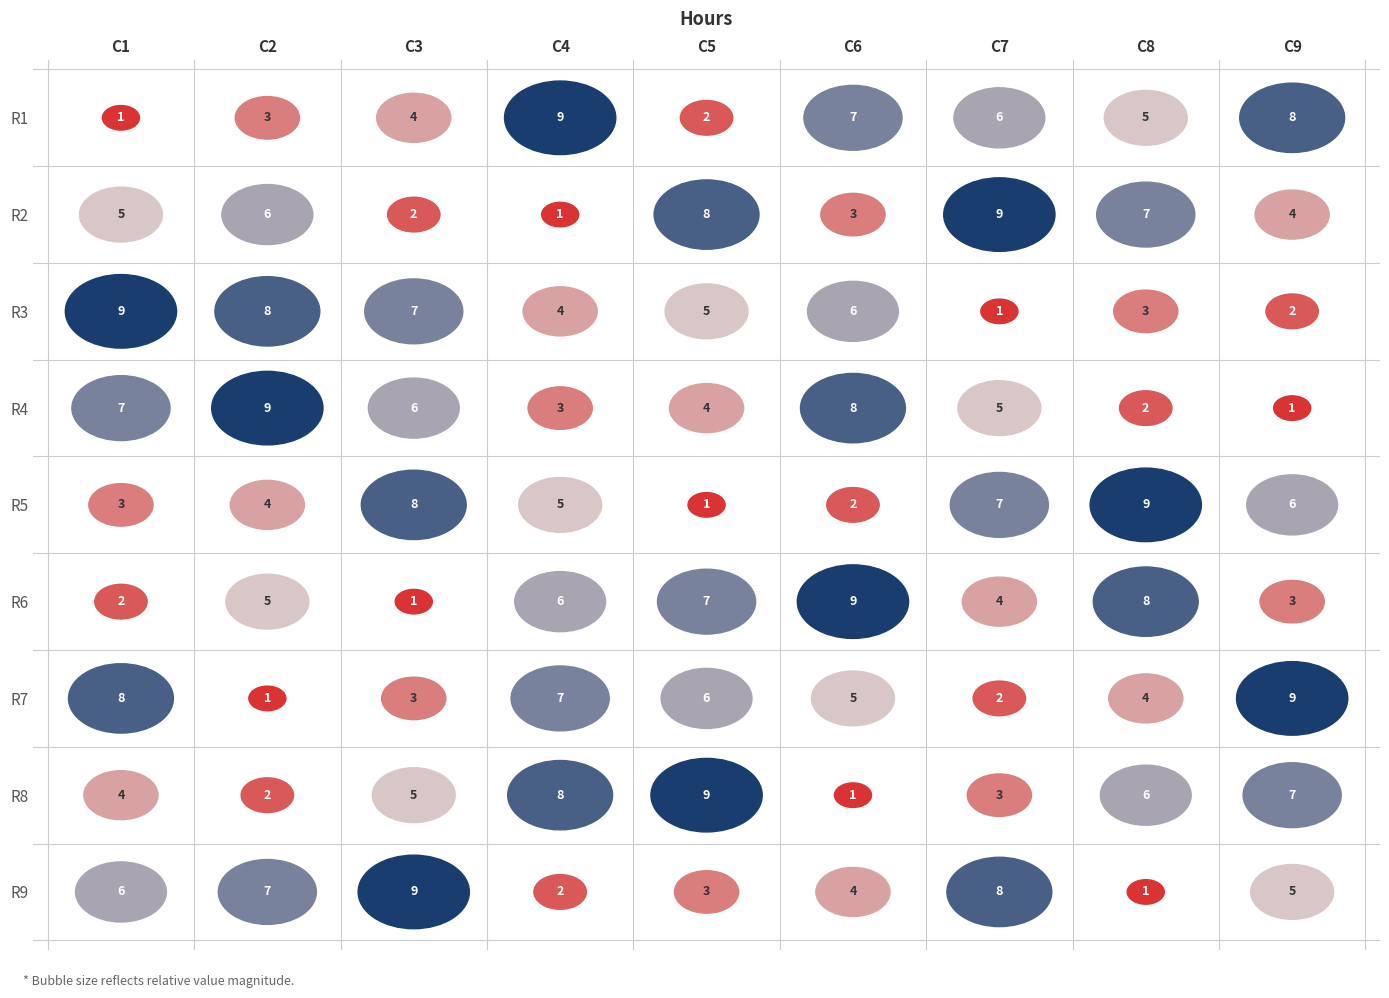

Which has a higher value, 2 or 4?

4